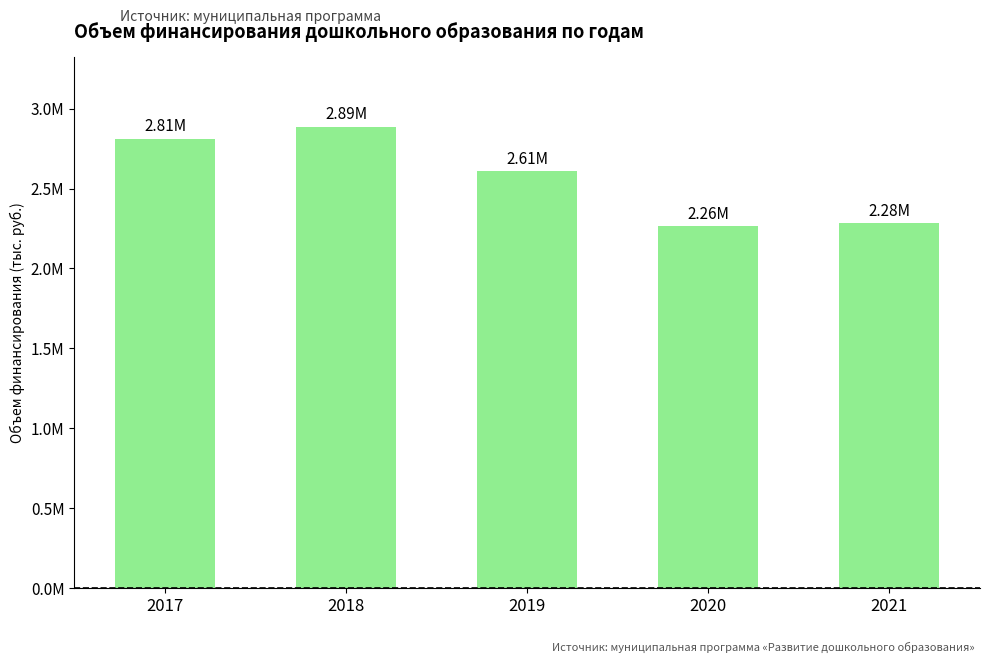

The chart shows a value of 4114391.4 at 2017. True or false?

False